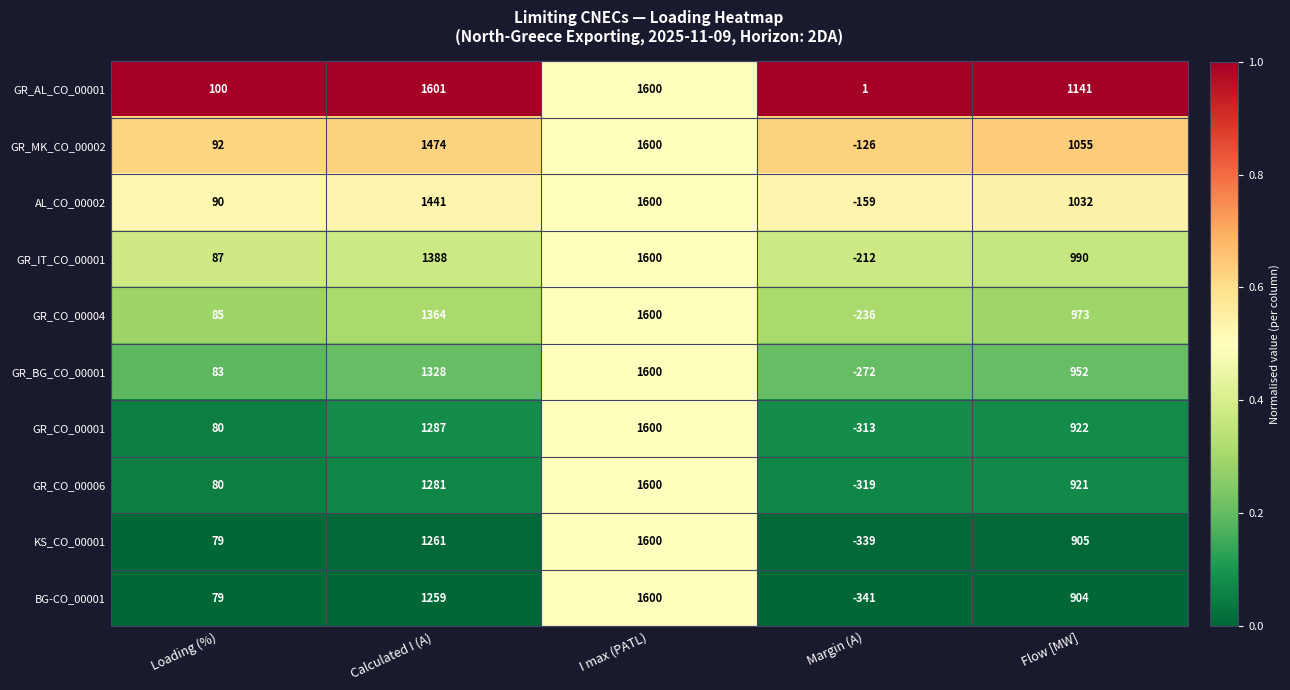

List the labels in order of KS_CO_00001 value, largest first.

I max (PATL), Calculated I (A), Flow [MW], Loading (%), Margin (A)